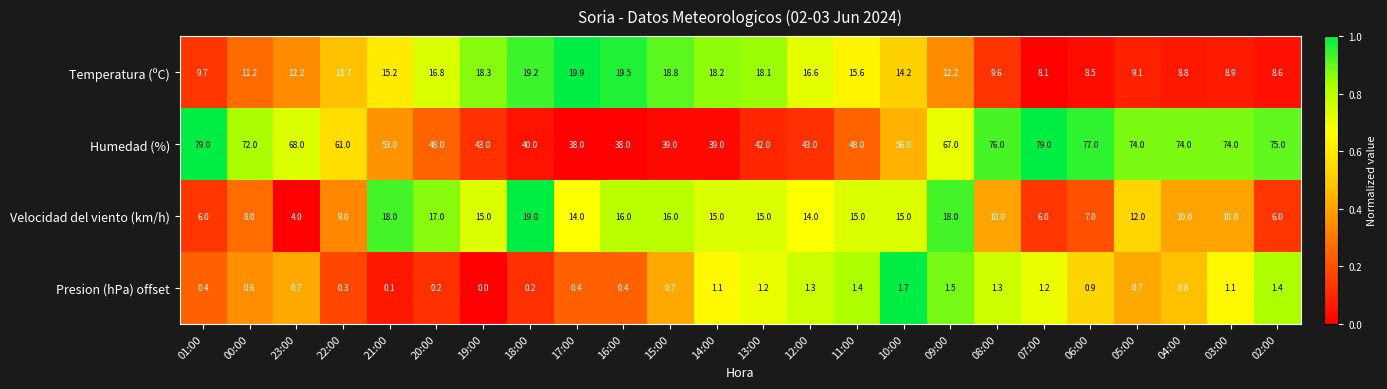

What is the maximum value shown in the chart?

79.0